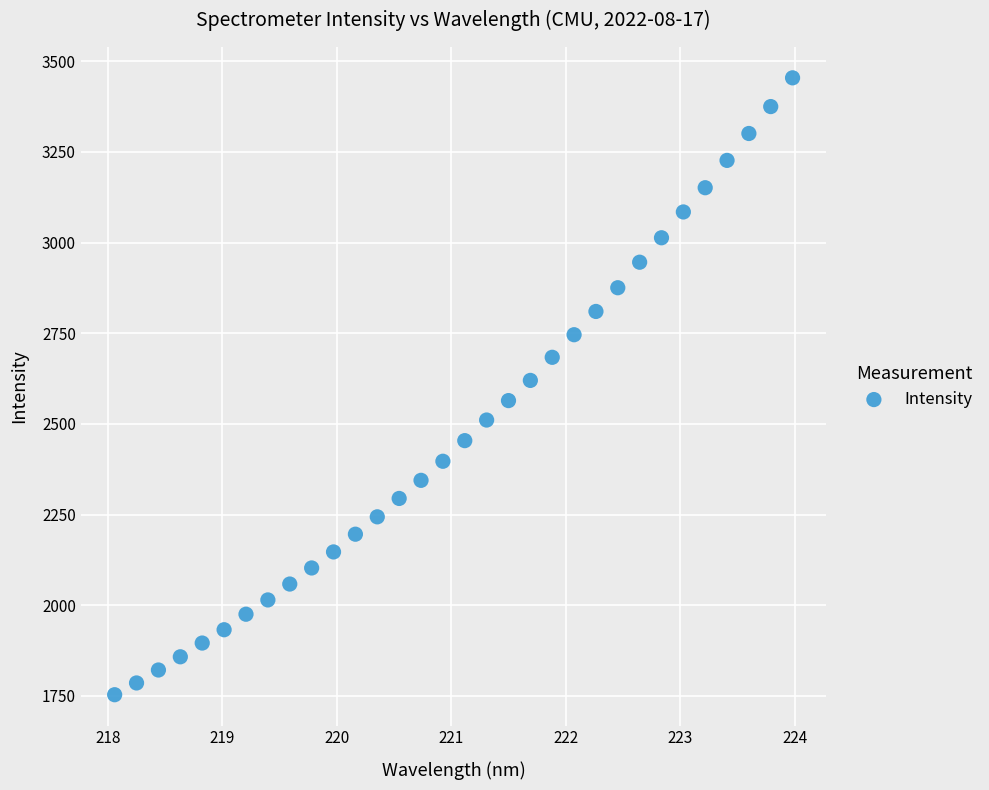

What is the range of Y values (max minus min)?

1701.3